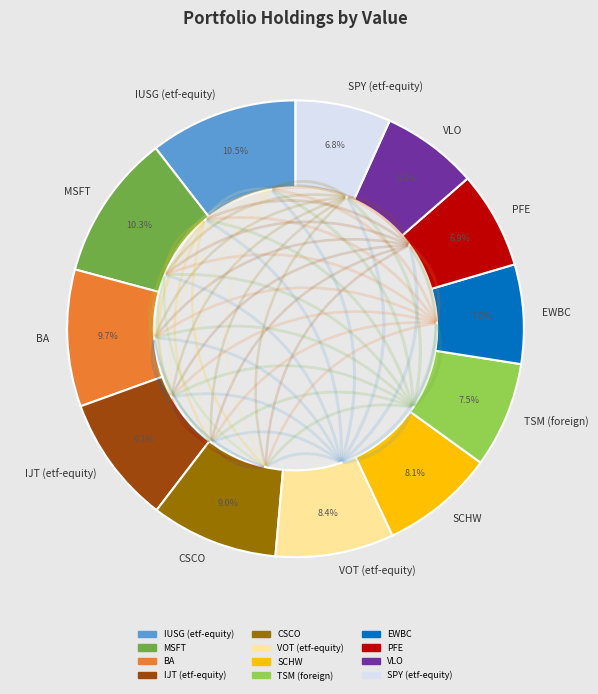

To the nearest percent, what portion does VOT (etf-equity) represent?

8%